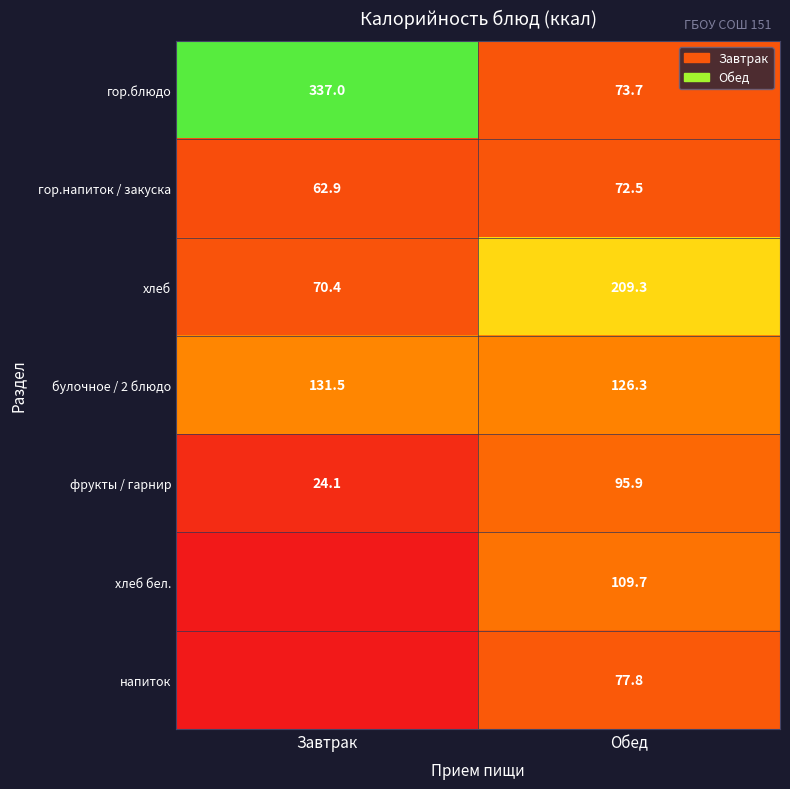

List the labels in order of хлеб value, largest first.

Обед, Завтрак